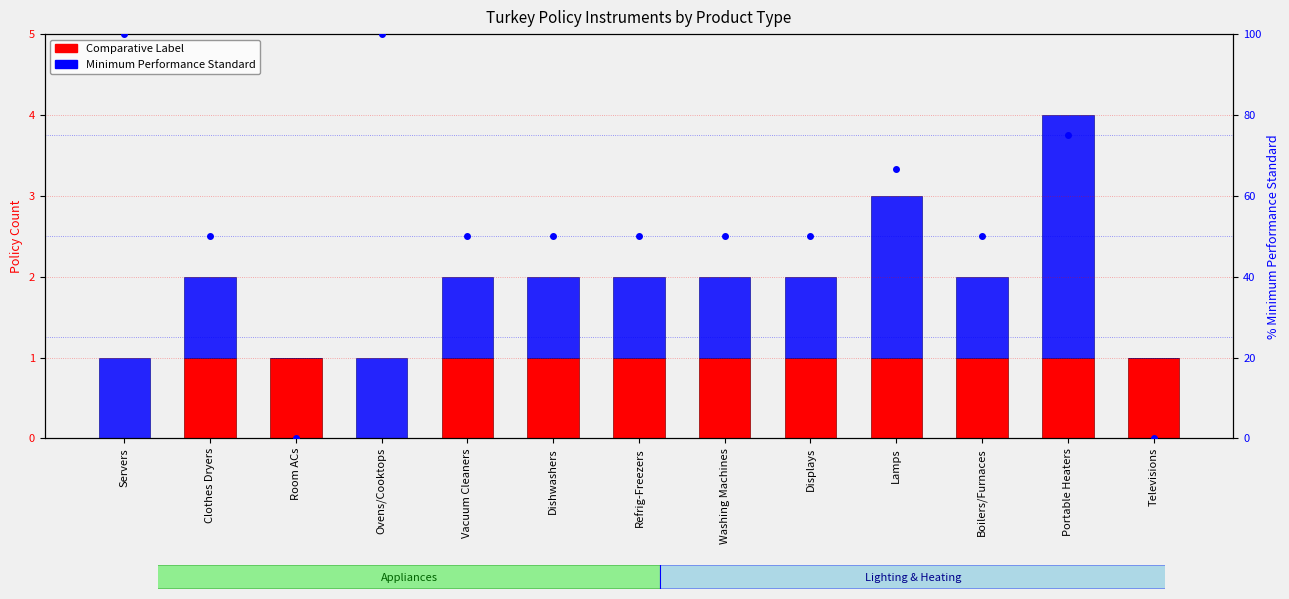

Which label corresponds to the largest value in the chart?

Servers